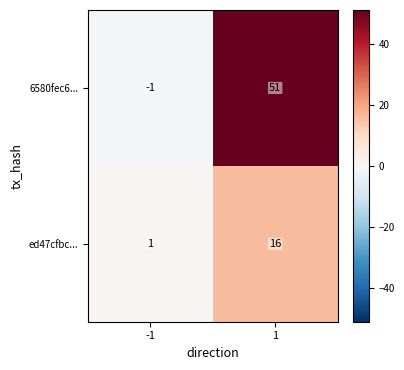

List the labels in order of 6580fec6... value, smallest first.

-1, 1